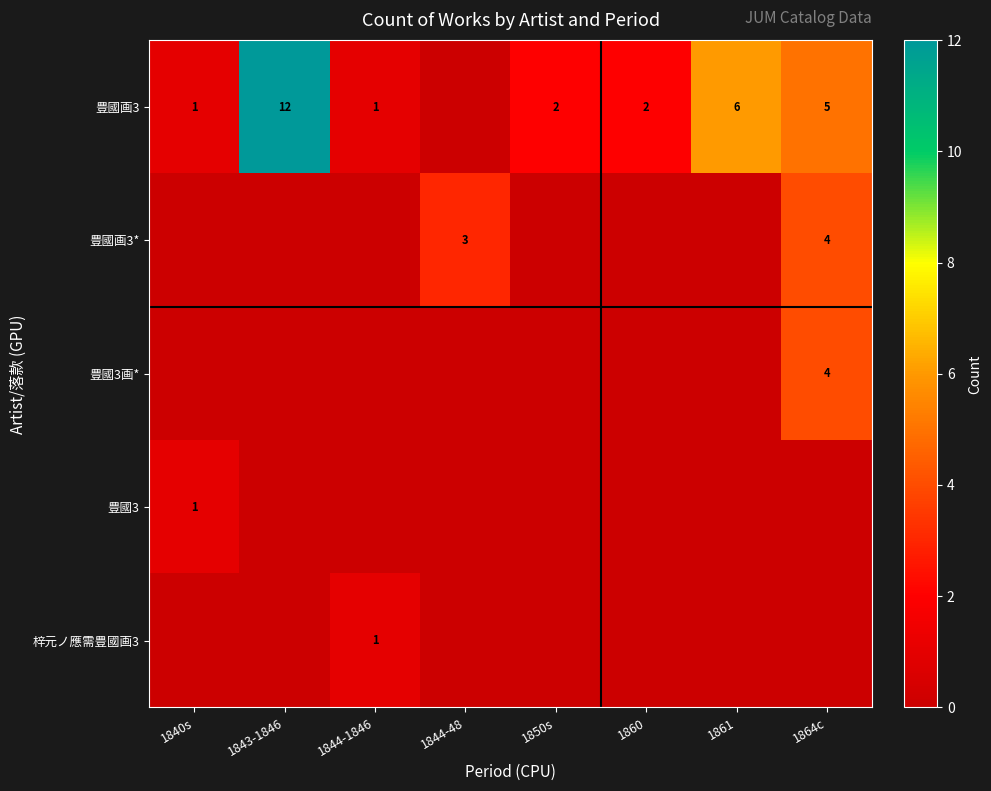

What is the difference between the 豊國画3 values at 1864c and 1844-1846?

4